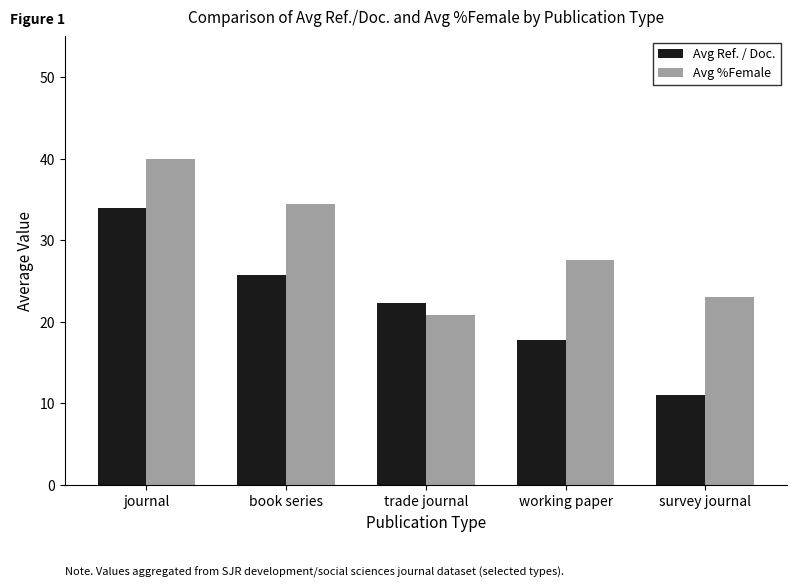

What is the value of the Avg Ref. / Doc. bar at the 3rd from the left?

22.3